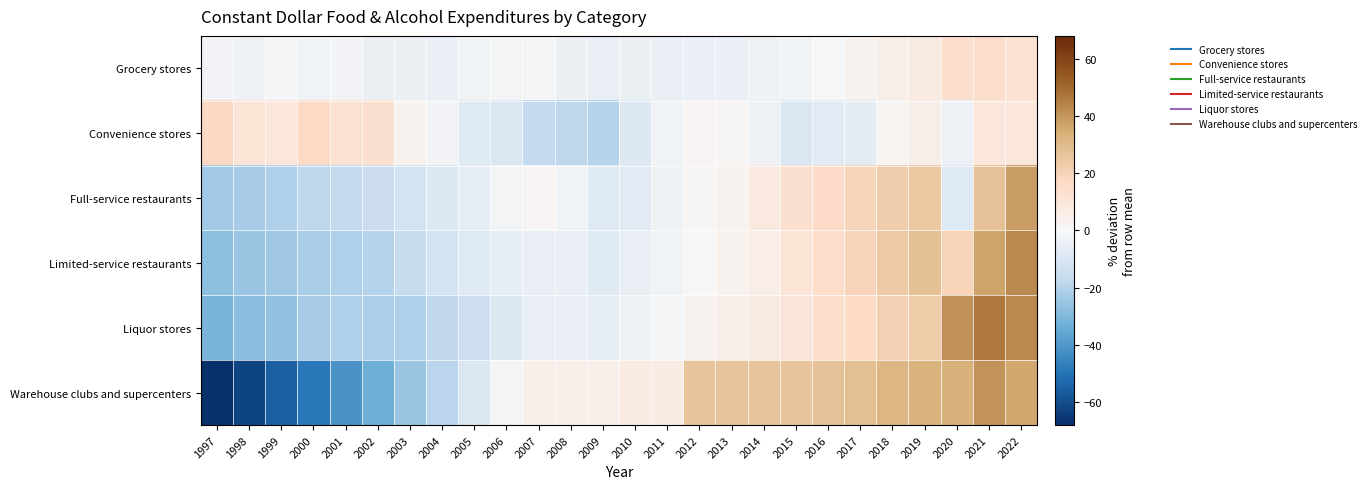

Which series has the largest range (max minus min)?

Warehouse clubs and supercenters